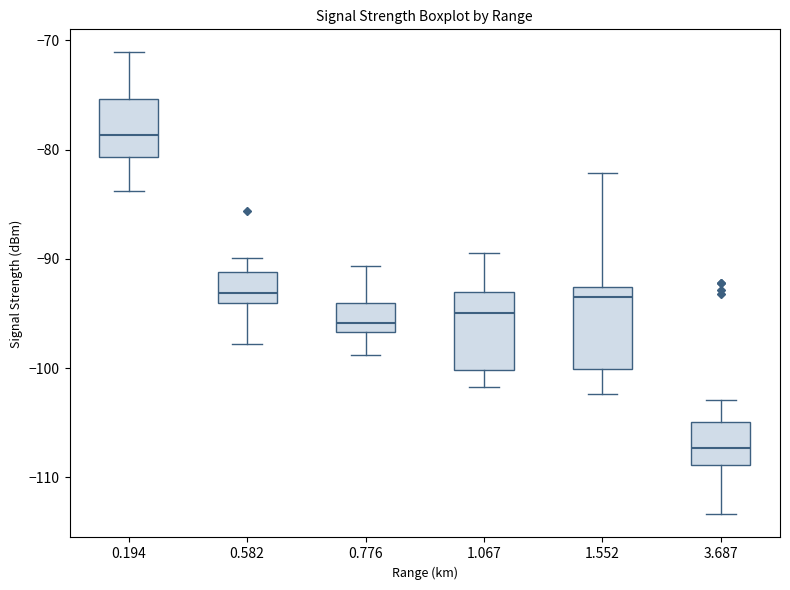

Where does the upper whisker of the box at x = 0.776 end on the y-axis? The values are not printed on the chart, so give them approximately, as read against the axis.

-91